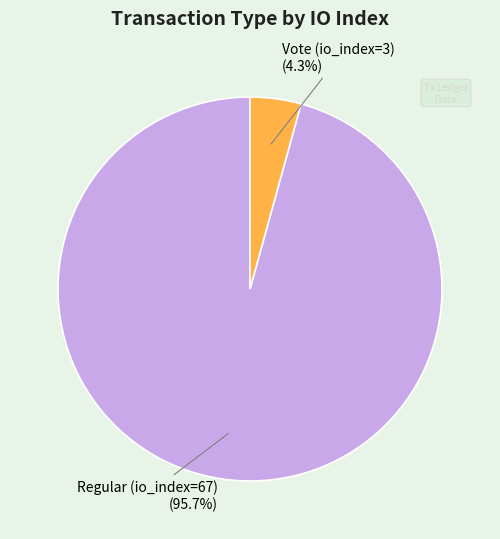

What portion of the pie excludes Regular (io_index=67)?

4.3%